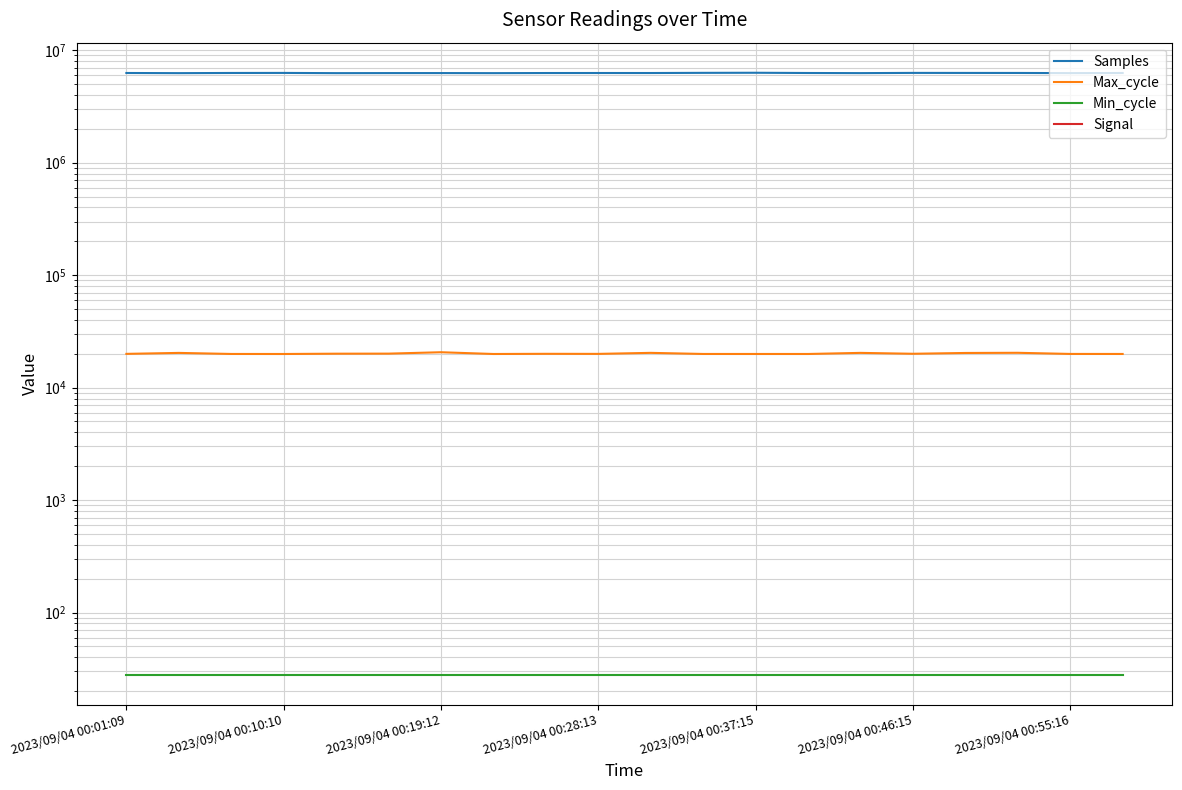

True or false: Samples and Min_cycle intersect in this chart.

False